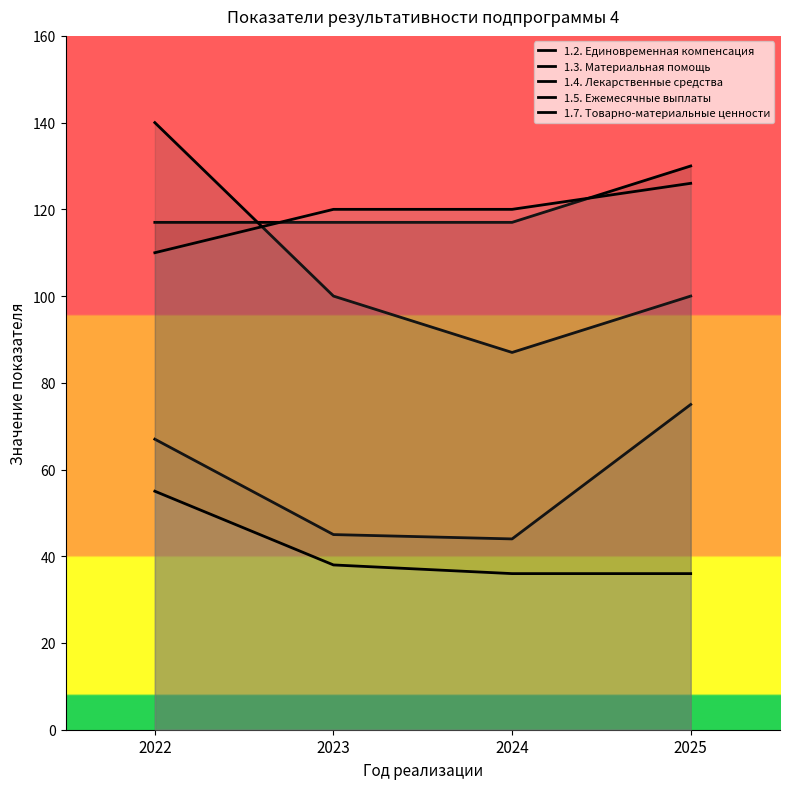

True or false: 1.3. Материальная помощь and 1.7. Товарно-материальные ценности intersect in this chart.

False